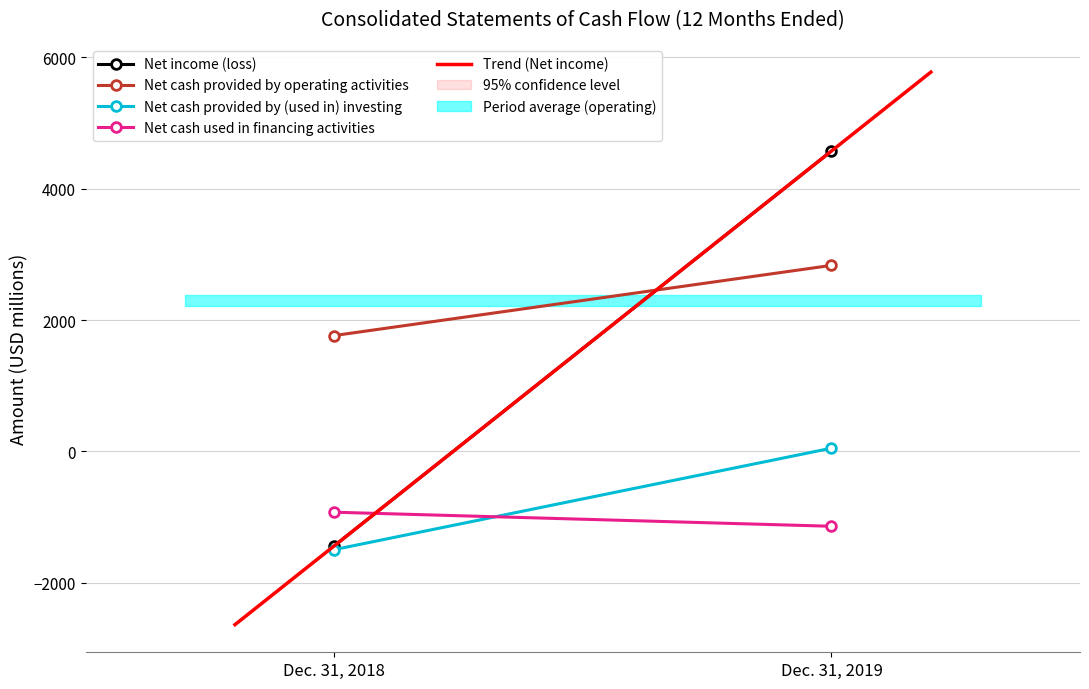

The value of Net cash provided by operating activities at Dec. 31, 2018 is 1765. True or false?

True